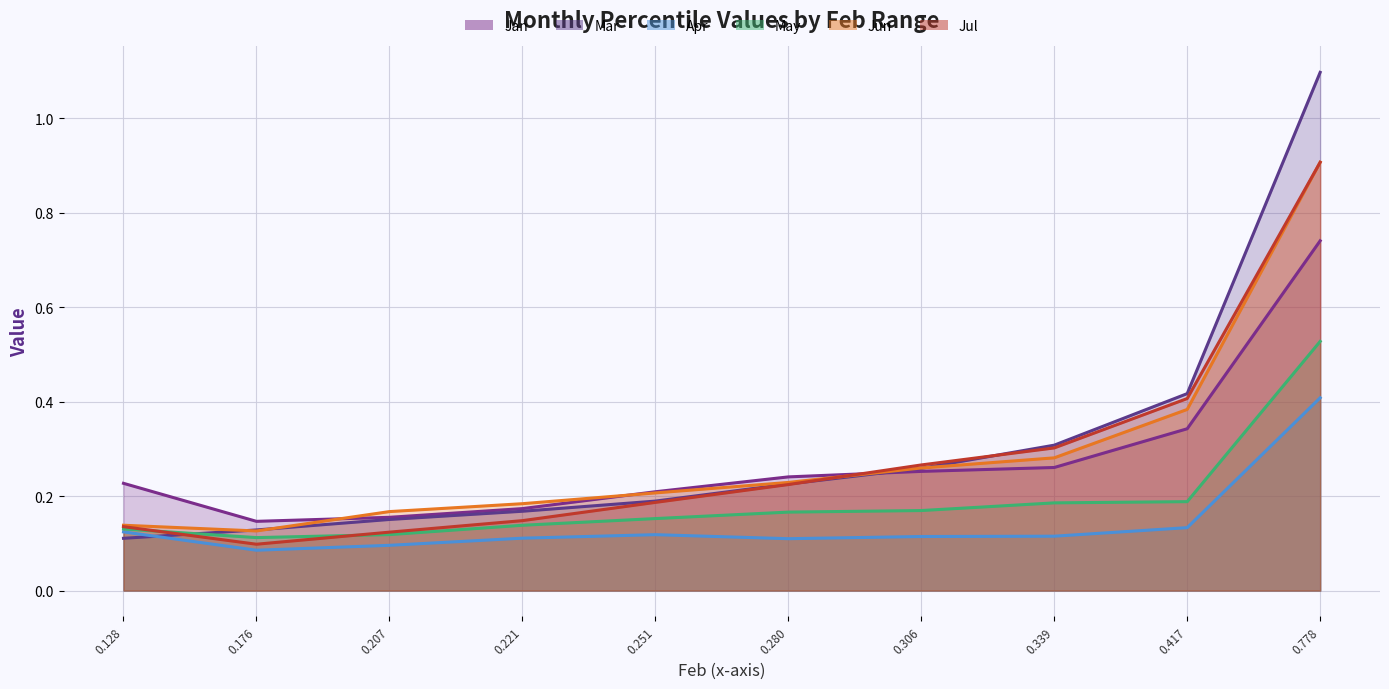

Reading right to left, extract all data points from this chart.

Jan: 0.7	0.3	0.3	0.3	0.2	0.2	0.2	0.2	0.1	0.2
Mar: 1.1	0.4	0.3	0.3	0.2	0.2	0.2	0.2	0.1	0.1
Apr: 0.4	0.1	0.1	0.1	0.1	0.1	0.1	0.1	0.1	0.1
May: 0.5	0.2	0.2	0.2	0.2	0.2	0.1	0.1	0.1	0.1
Jun: 0.9	0.4	0.3	0.3	0.2	0.2	0.2	0.2	0.1	0.1
Jul: 0.9	0.4	0.3	0.3	0.2	0.2	0.1	0.1	0.1	0.1